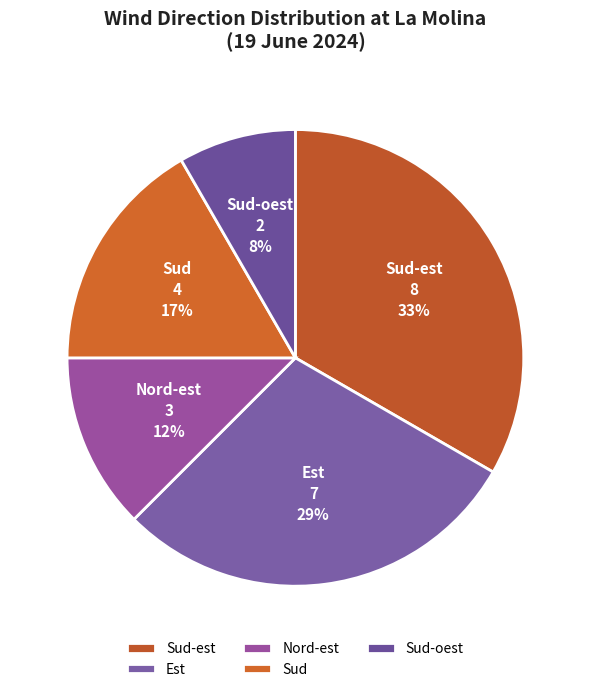

Rank the categories by value from lowest to highest.

Sud-oest, Nord-est, Sud, Est, Sud-est